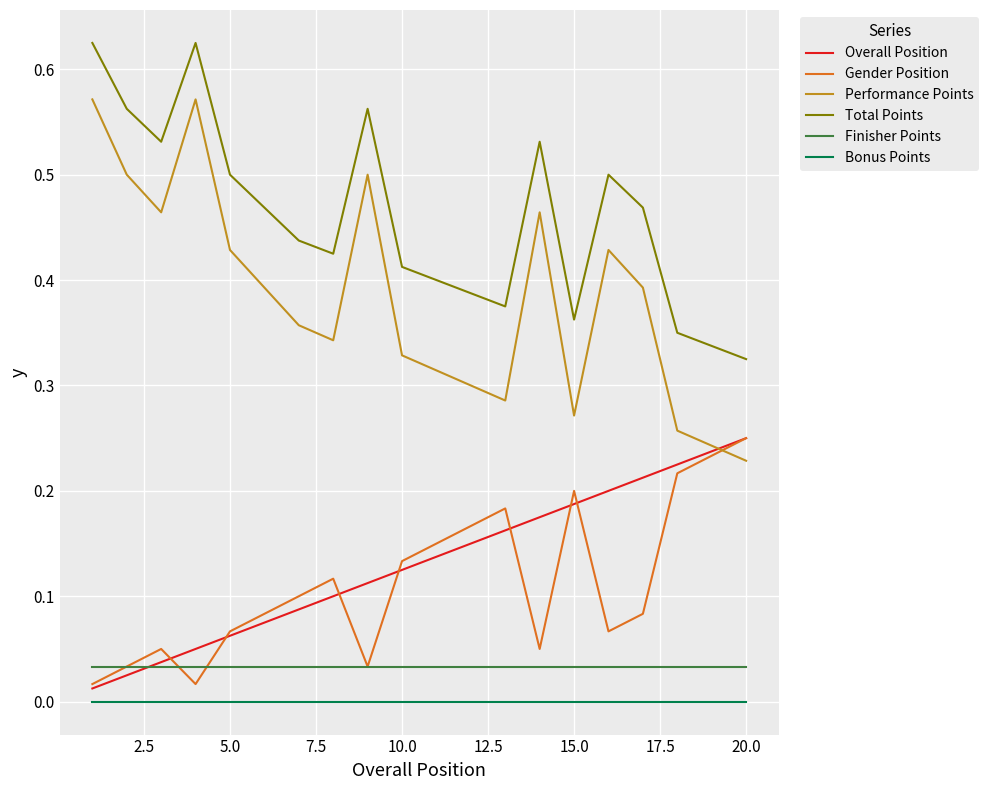

Which series has the largest total across all categories?

Total Points